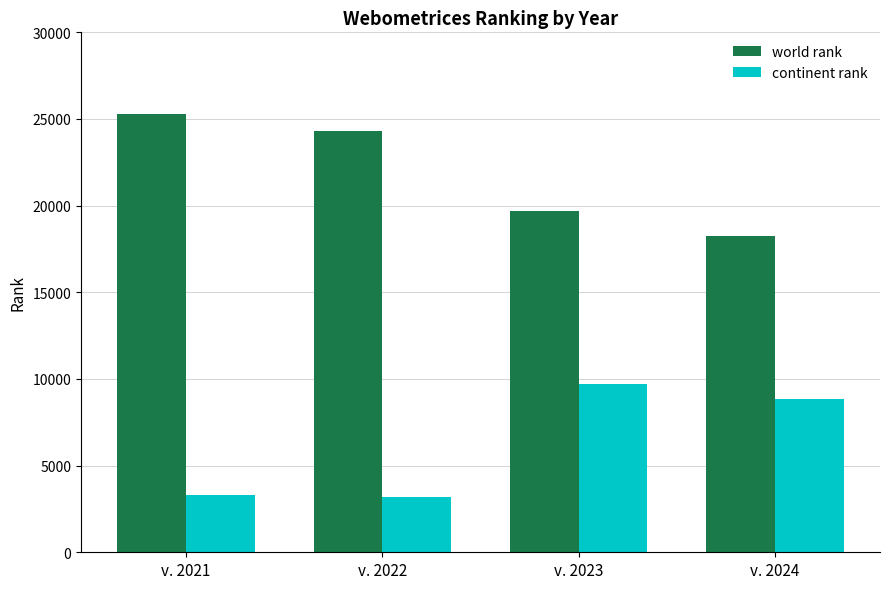

What are all the series names shown in the legend?

world rank, continent rank